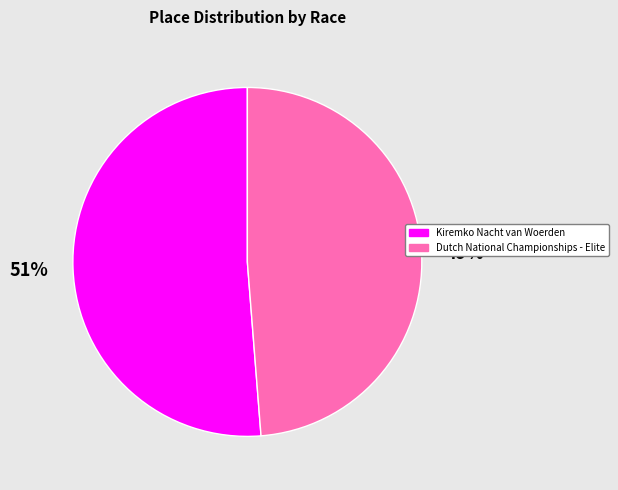

To the nearest percent, what percentage of the pie is Kiremko Nacht van Woerden?

51%